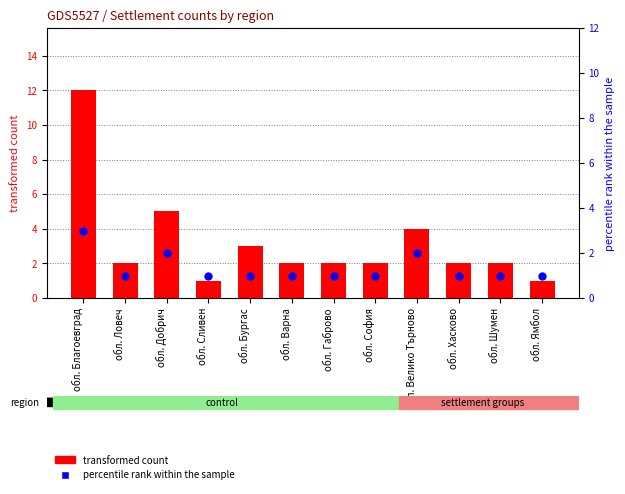

Is the value of percentile rank within the sample at обл. Благоевград greater than the value of transformed count at обл. Хасково?

Yes